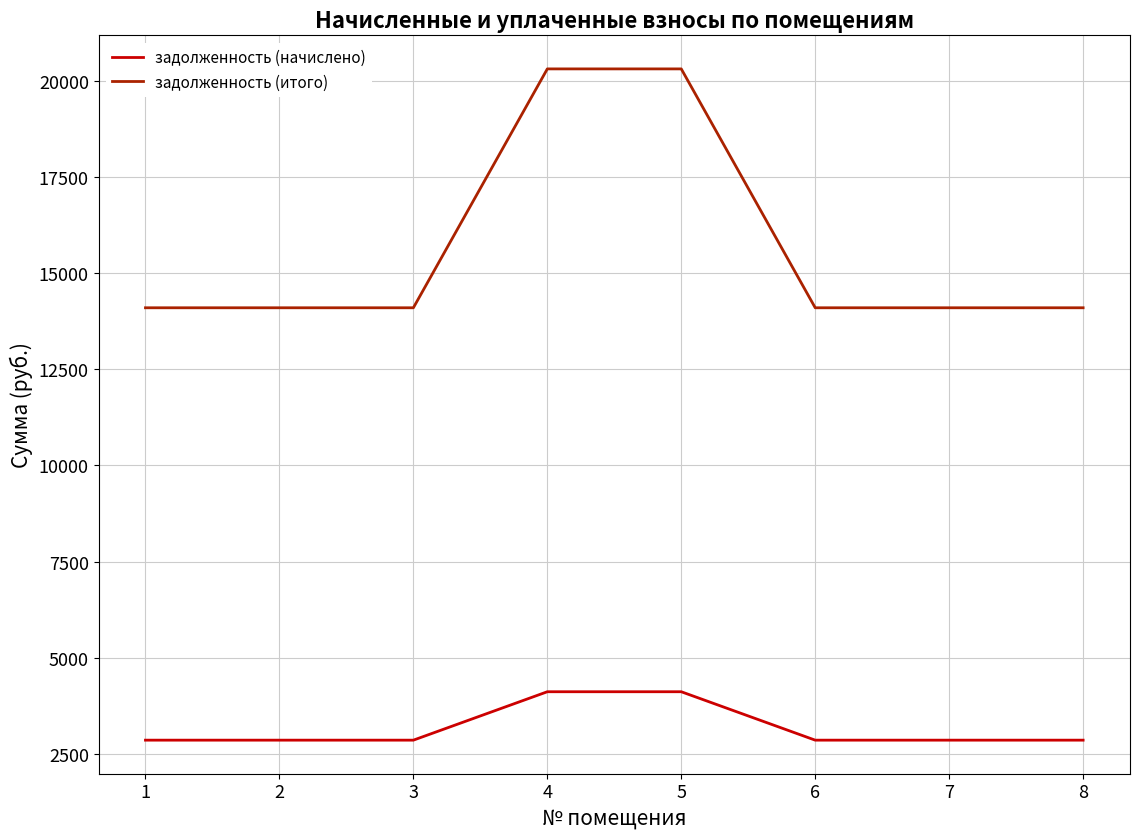

True or false: задолженность (итого) and задолженность (начислено) intersect in this chart.

False